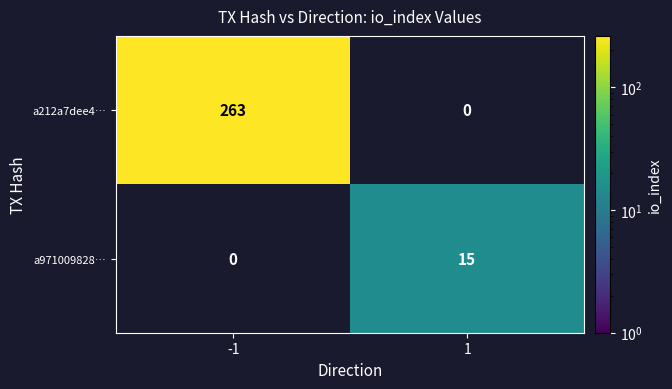

Rank the series at 1 from lowest to highest value.

a212a7dee4…, a971009828…